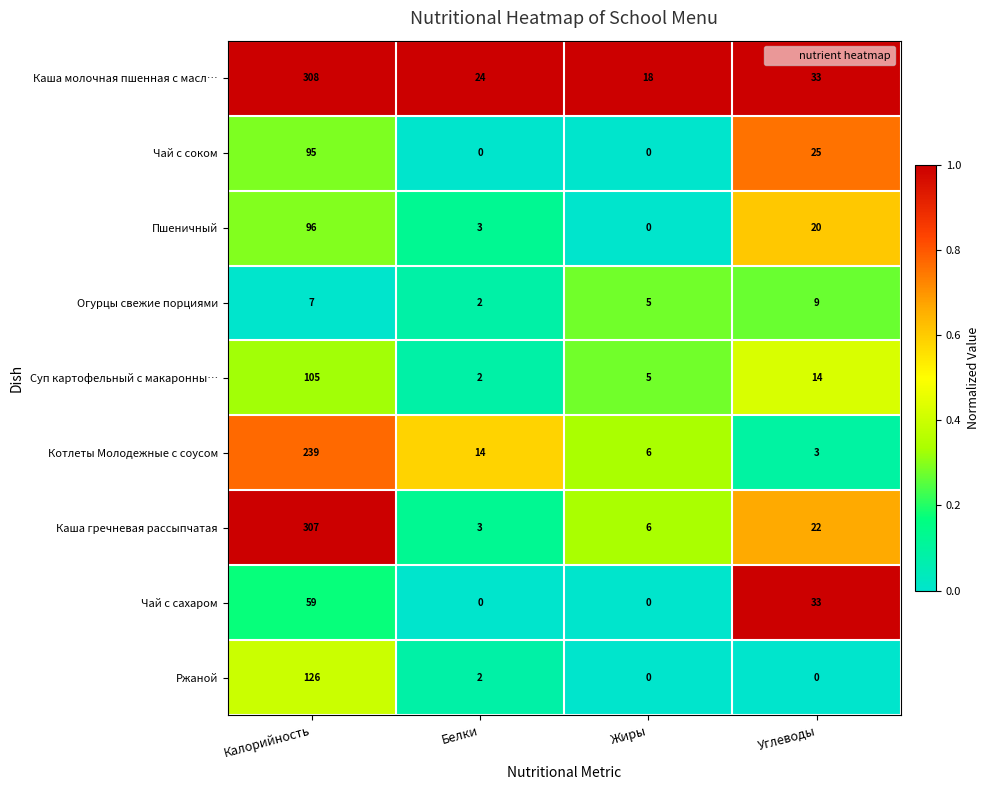

Which series has the largest range (max minus min)?

Каша гречневая рассыпчатая